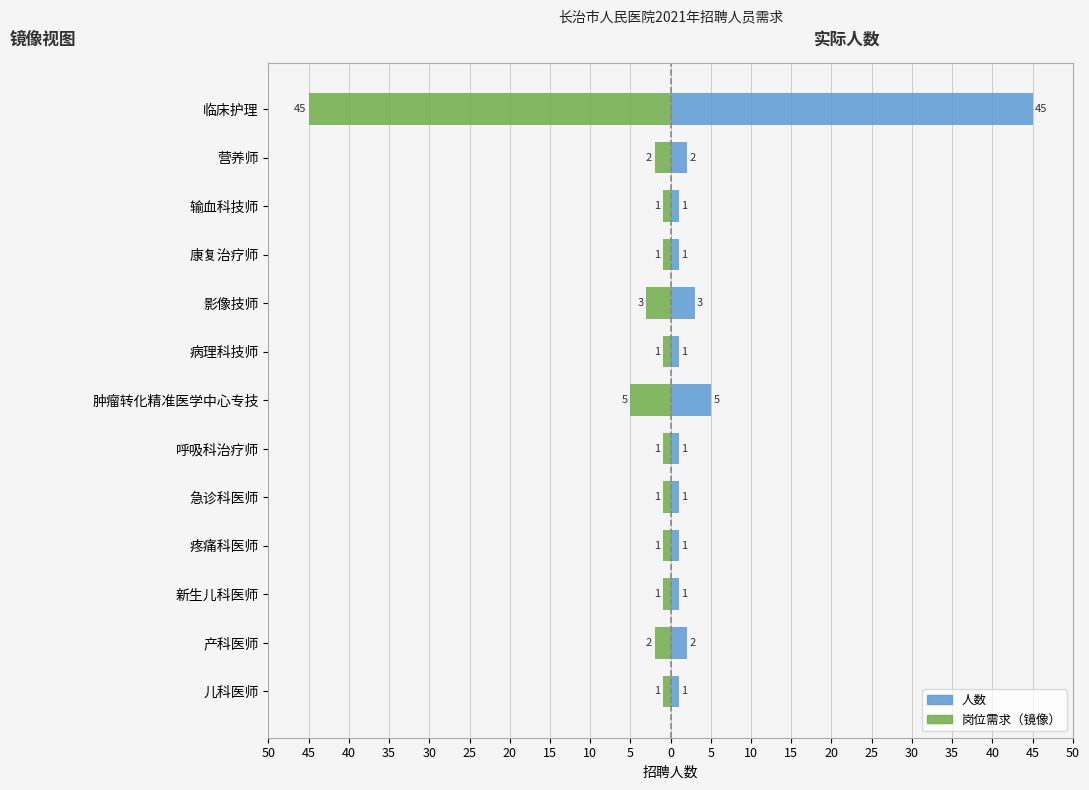

Which has a higher value, 影像技师 or 疼痛科医师?

疼痛科医师